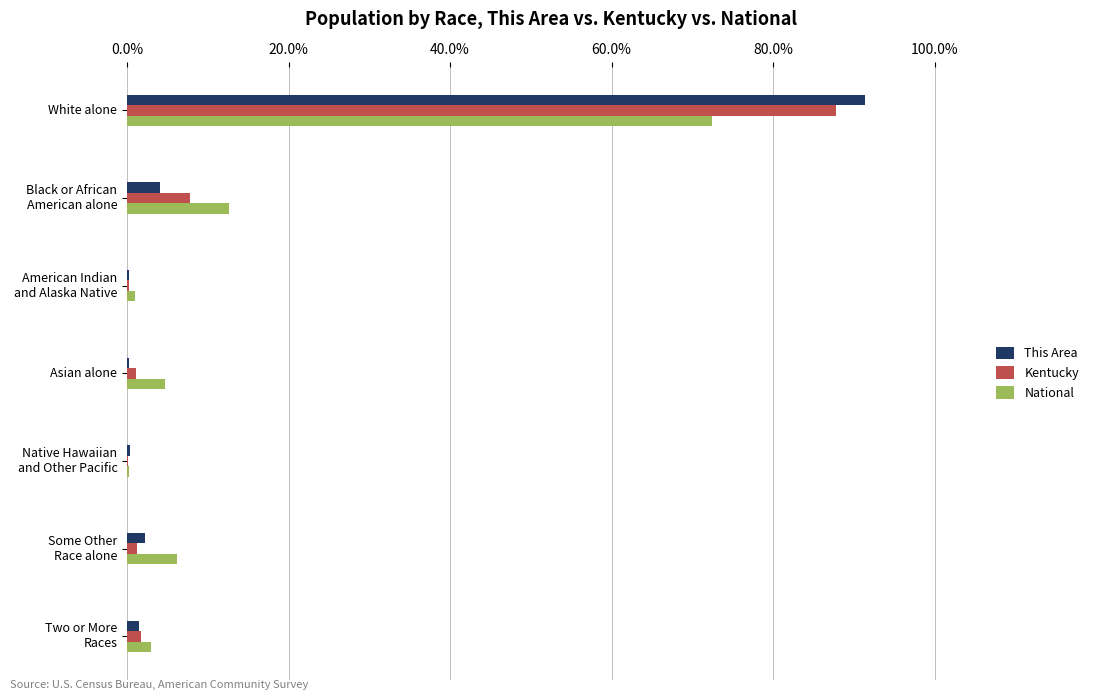

At which category is the sum across all series the highest?

White alone